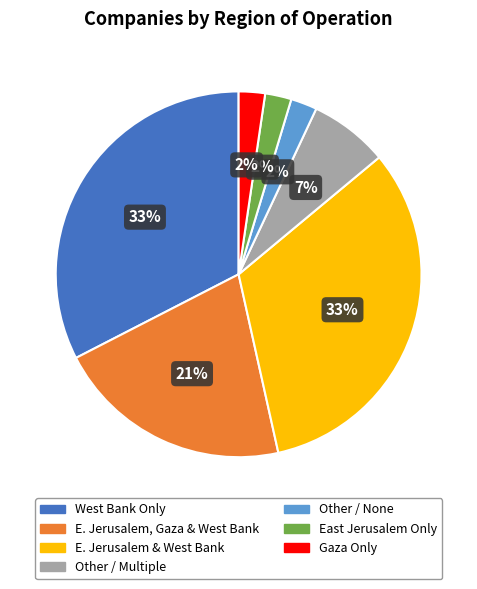

Between Other / None and West Bank Only, which is larger?

West Bank Only